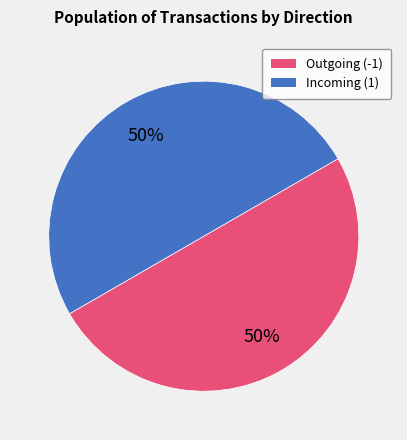

To the nearest percent, what is the average slice percentage?

50%